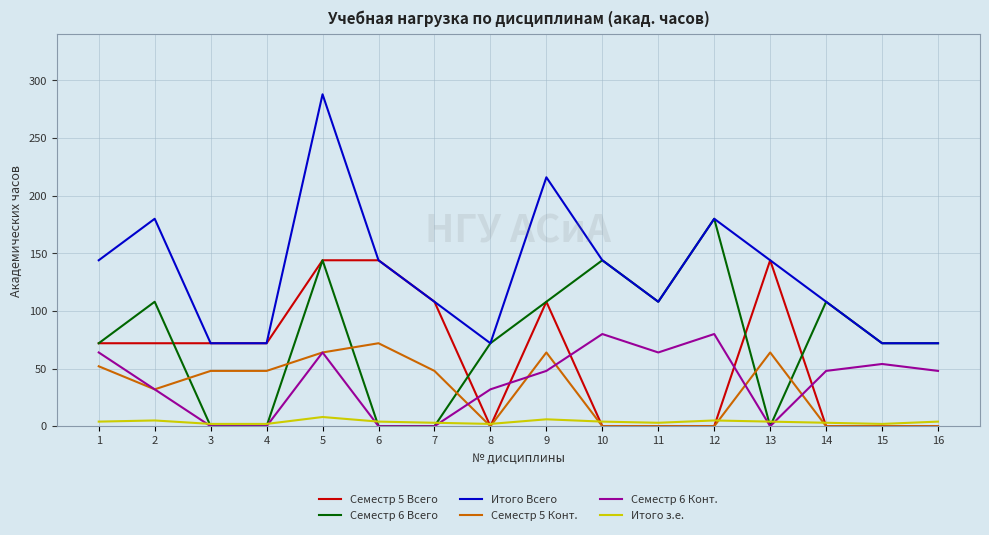

True or false: Итого Всего and Семестр 6 Конт. cross at least once.

False